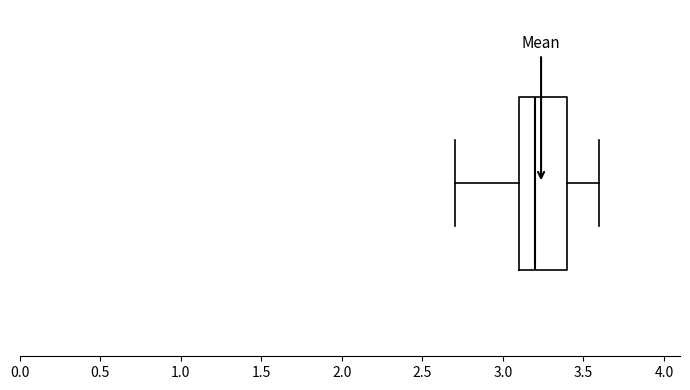

Where does the left whisker of the box end on the x-axis? The values are not printed on the chart, so give them approximately, as read against the axis.

2.7